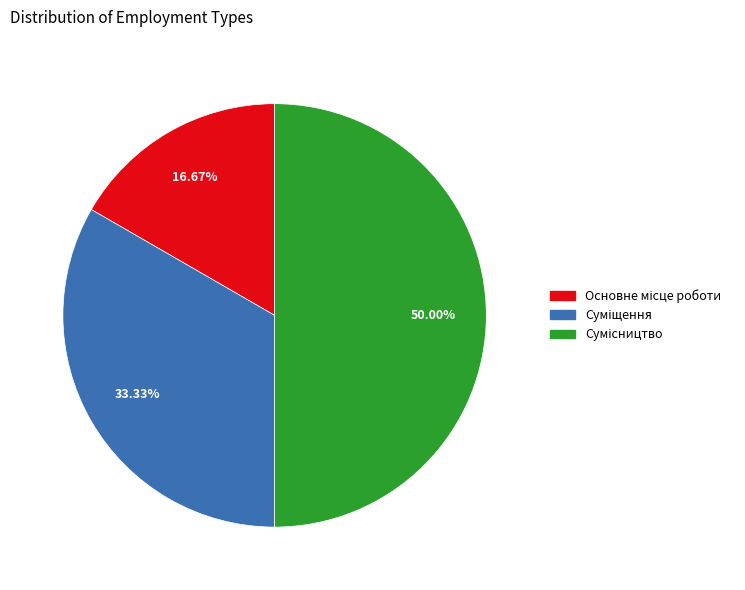

Which slice is the smallest?

Основне місце роботи